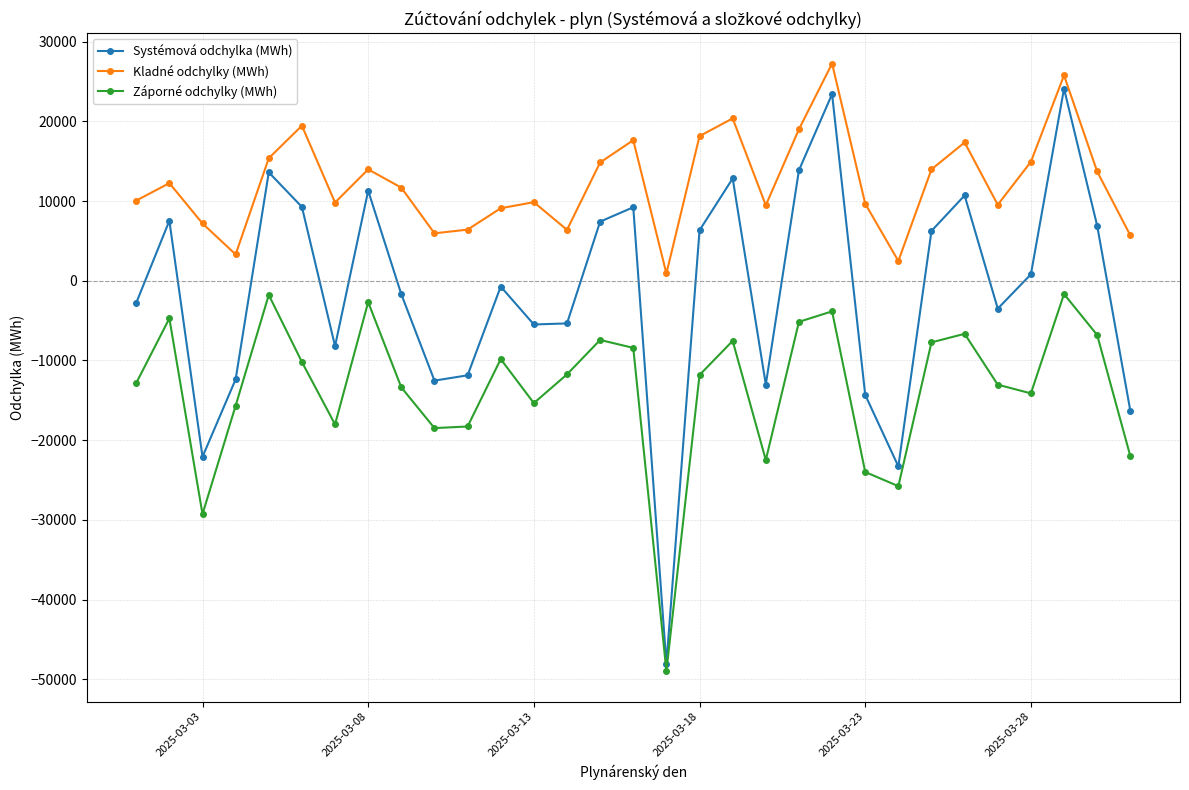

How many lines are shown in the chart?

3